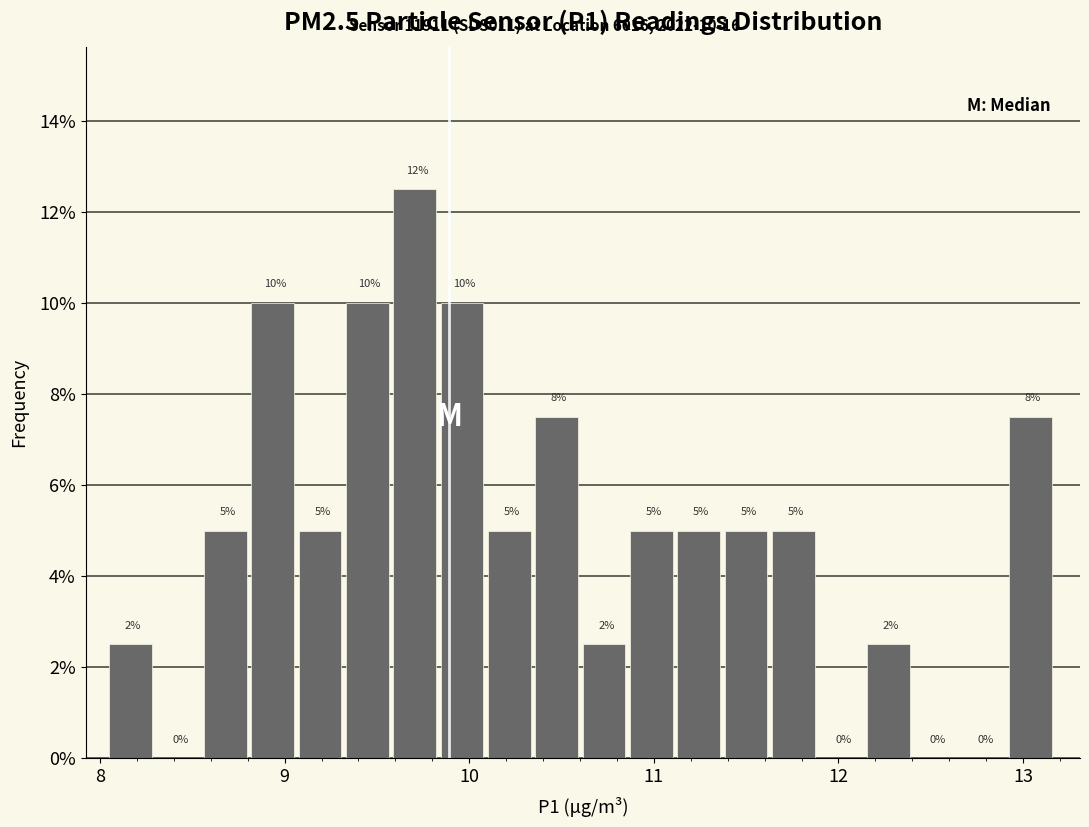

Read against the x-axis, roughly where is the centre of the tallest bar?

9.7